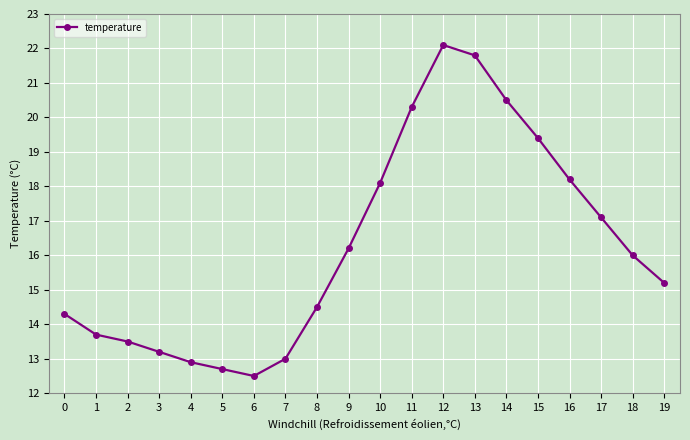

What is the sum of the values at 14 and 19?

35.7